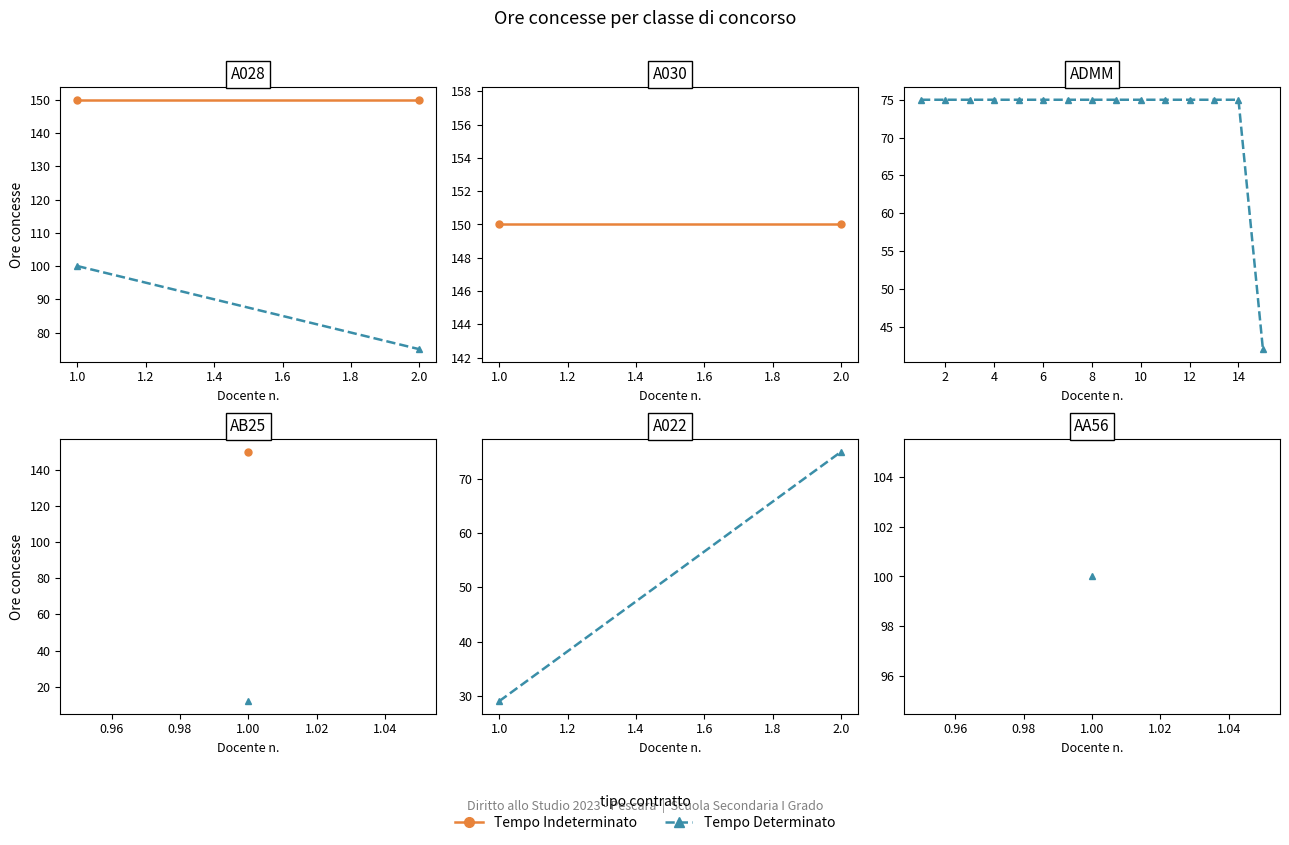

What is the value of the 13th point from the left?

75